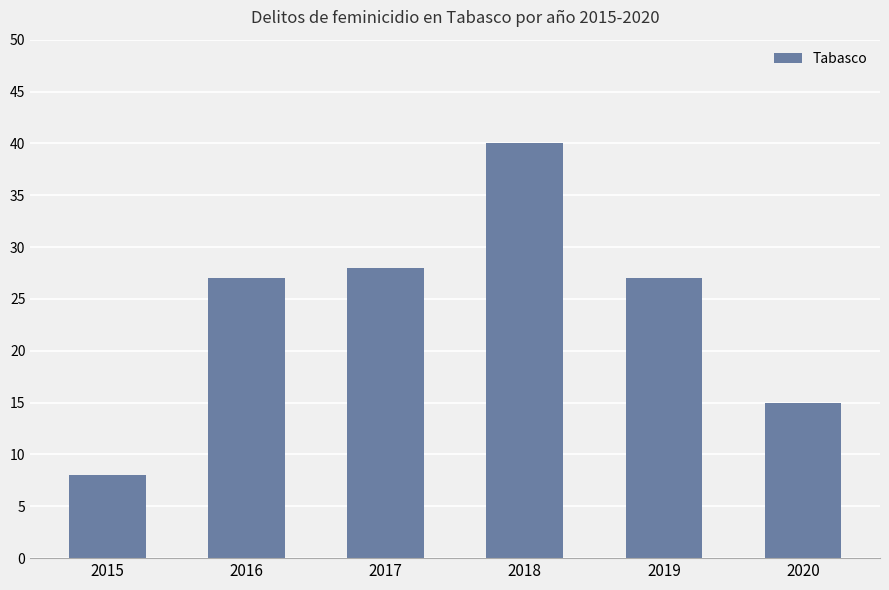

Approximately how many times larger is the value at 2020 compared to 2019?

0.6